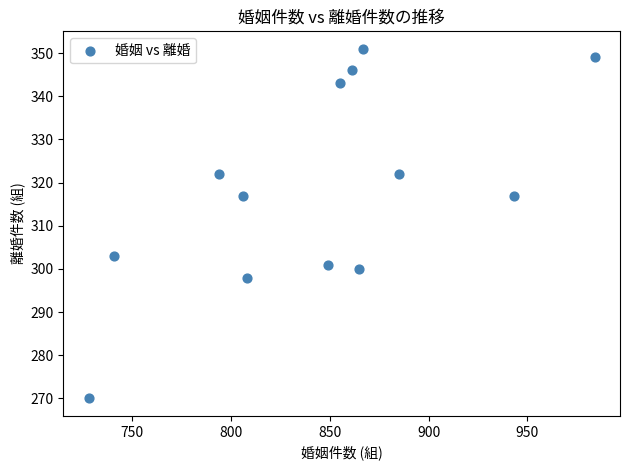

What is the range of X values (max minus min)?

256